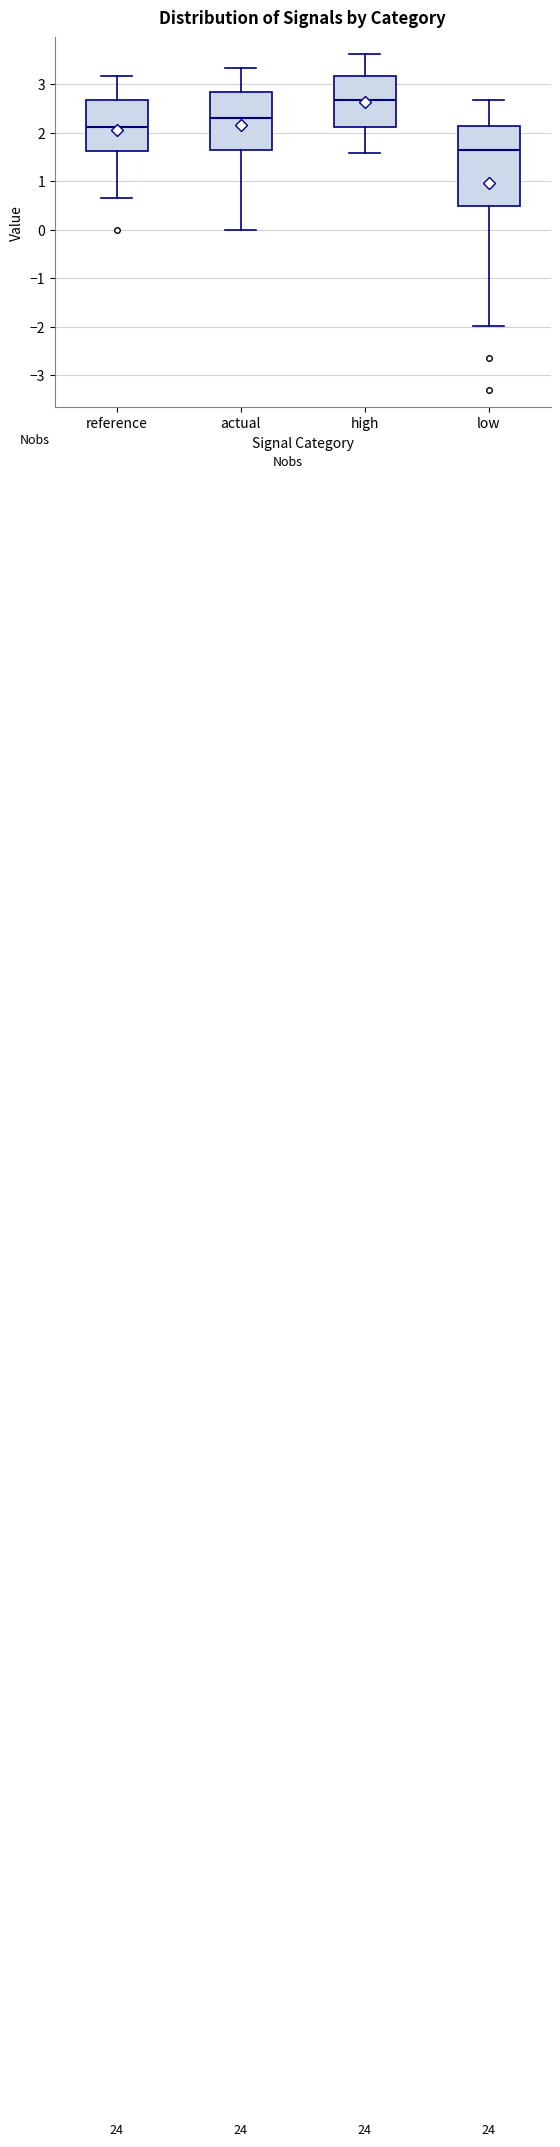

Reading left to right, read every box against the y-axis: the position of its median line, the range the box covers, and the ends of its whiskers. The values are not printed on the chart, so give them approximately, as read against the axis.

reference: median 2.1, box 1.6 to 2.7, whiskers 0.7 to 3.2
actual: median 2.3, box 1.6 to 2.8, whiskers 0.0 to 3.3
high: median 2.7, box 2.1 to 3.2, whiskers 1.6 to 3.6
low: median 1.6, box 0.5 to 2.1, whiskers -2.0 to 2.7